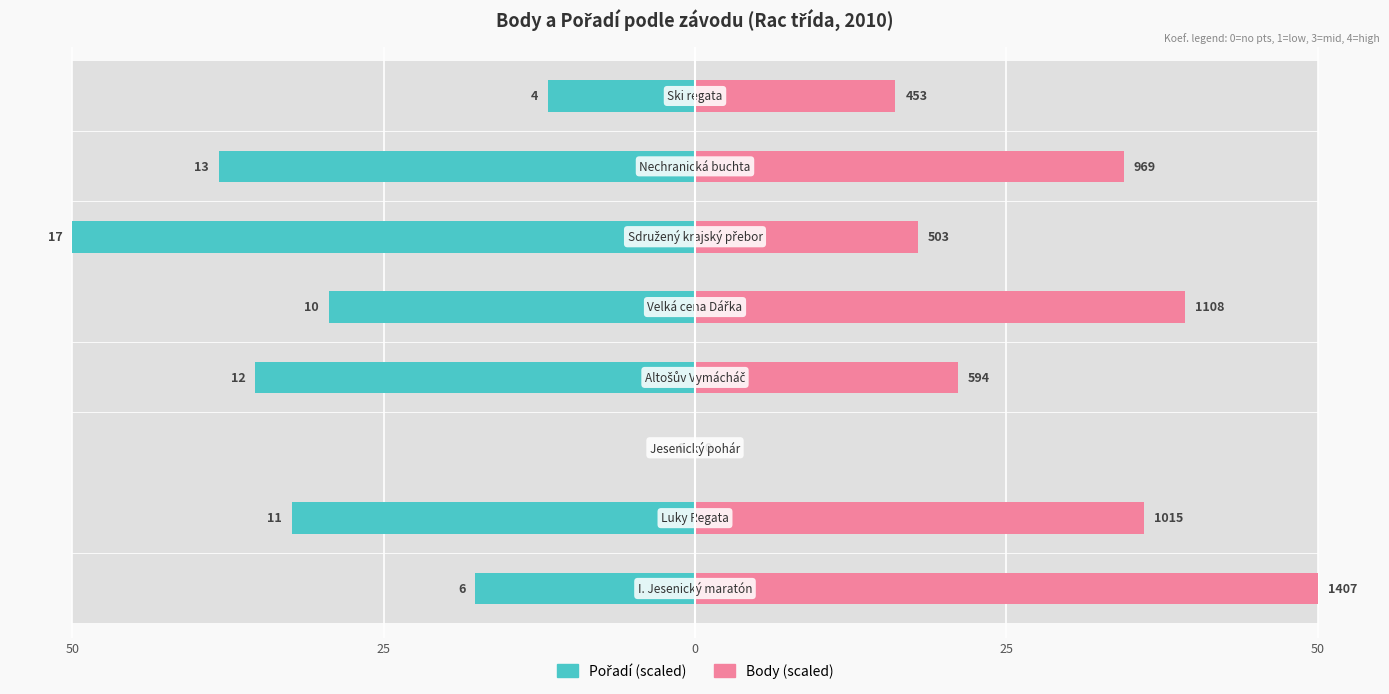

Between 50 and 25, which series saw the biggest shift?

Body